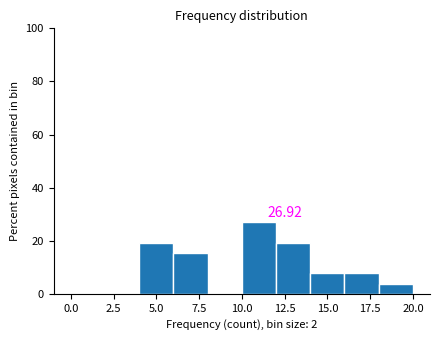

Over which range of the x-axis is the bar tallest?

10 to 12